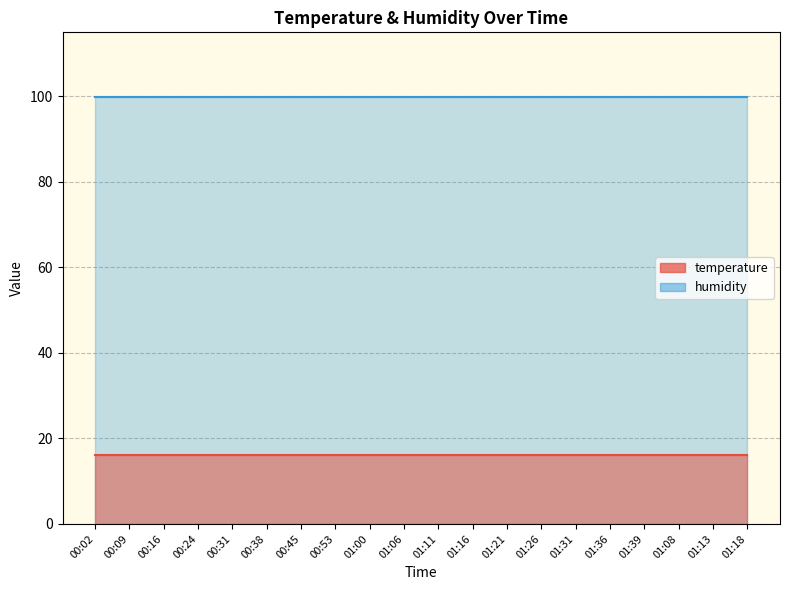

True or false: temperature and humidity intersect in this chart.

False